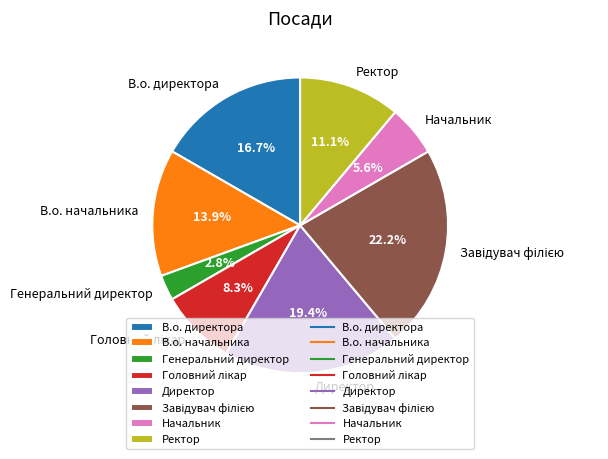

Is there a majority slice in this chart?

No